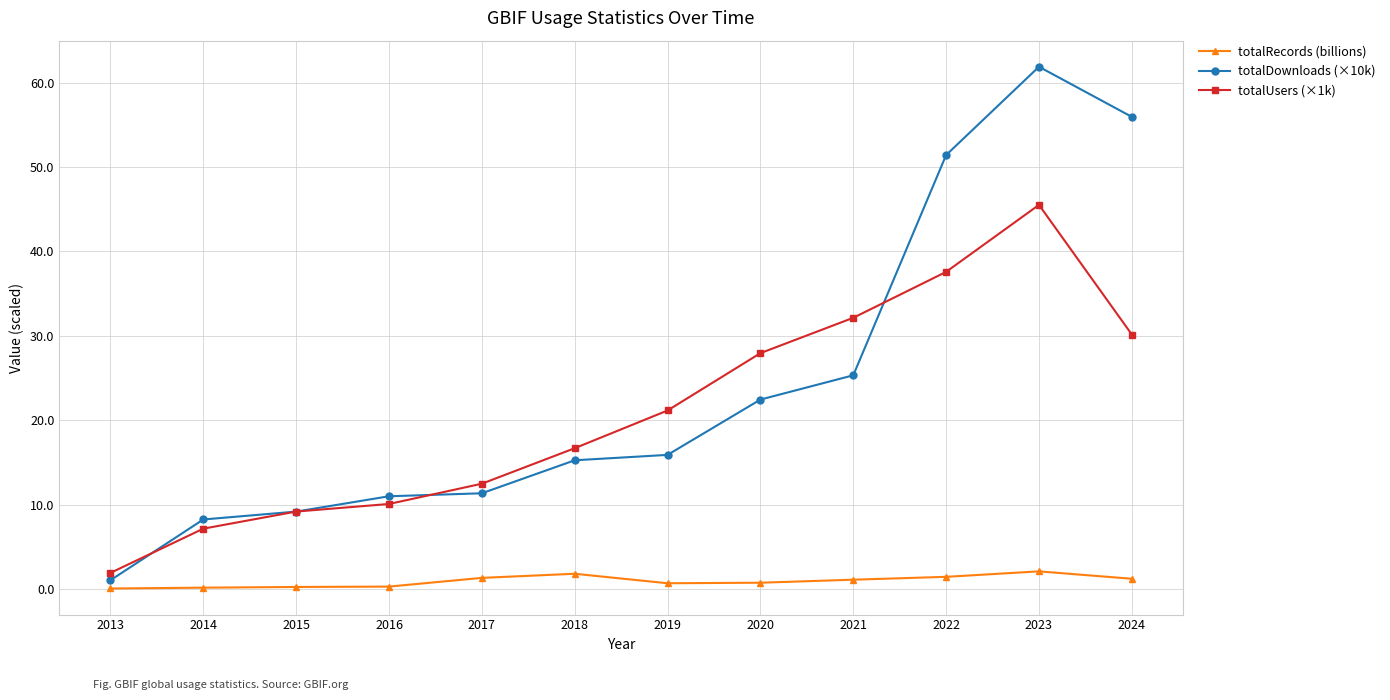

Which category has the highest value in the totalUsers (×1k) series?

2023